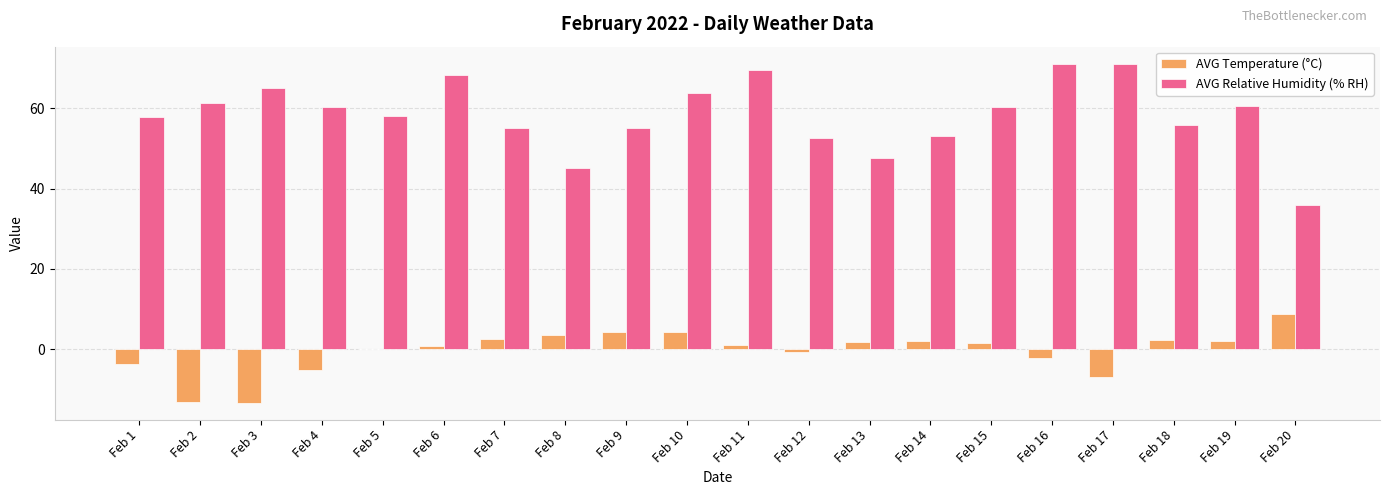

Where does the AVG Relative Humidity (% RH) series first go above 60?

Feb 2